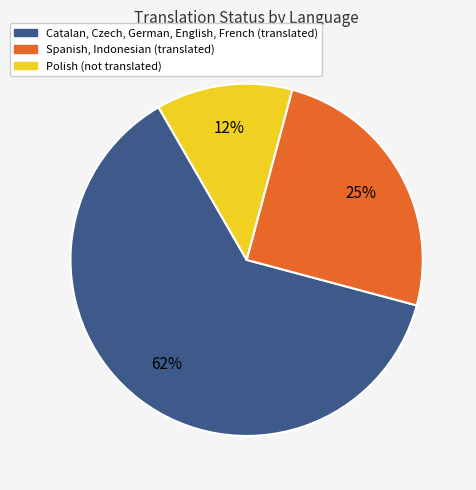

Count the number of slices in the pie.

3